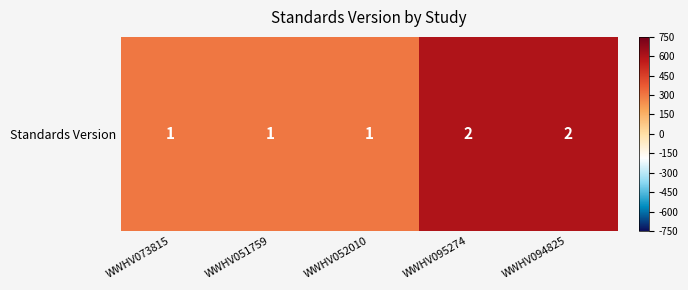

What is the average value?

420